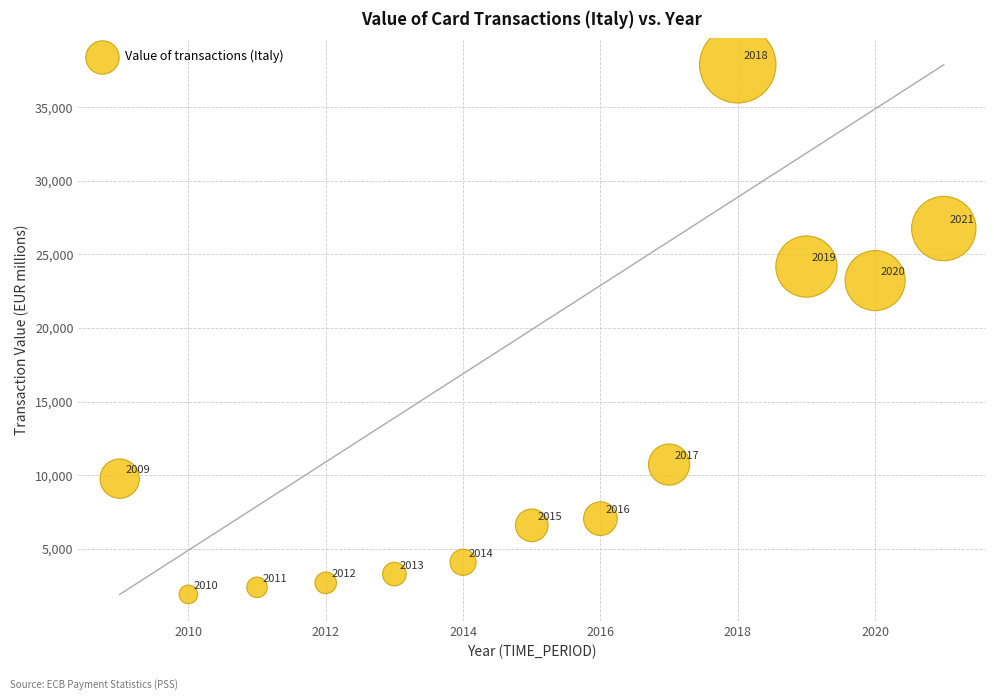

What is the range of Y values (max minus min)?

35995.5